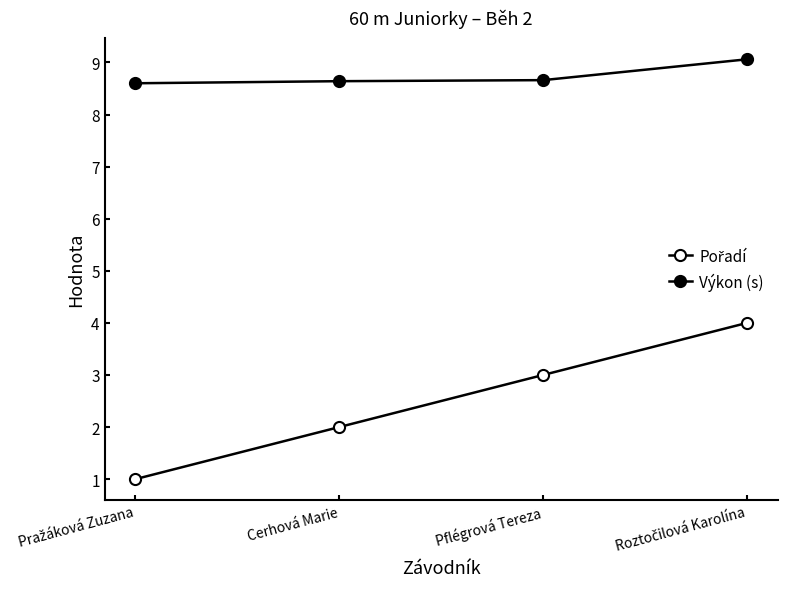

The value of Výkon (s) at Pflégrová Tereza is 8.7. True or false?

True